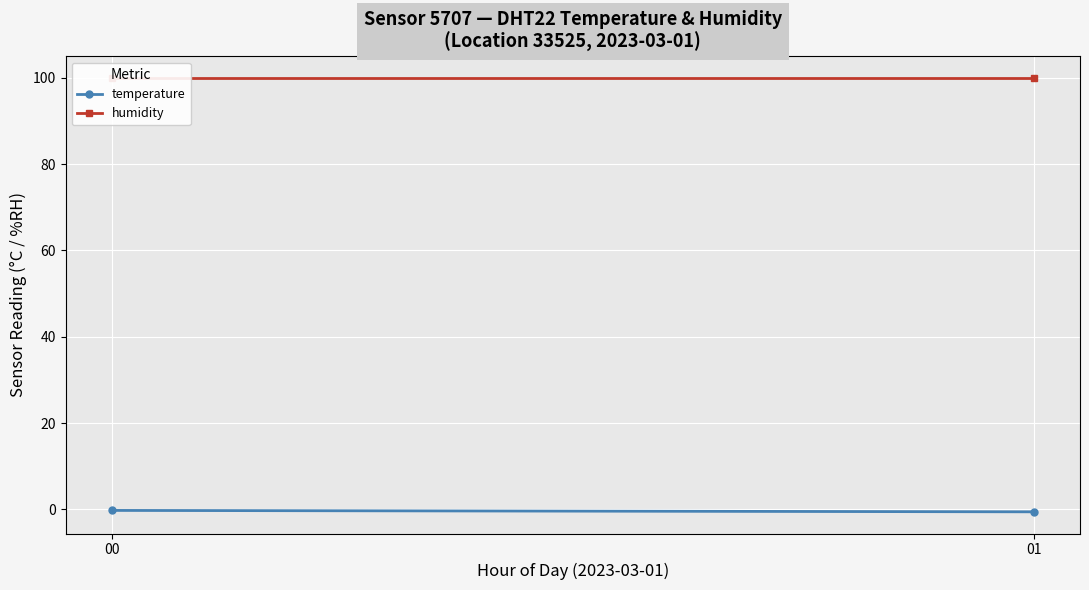

Which has a higher value, 00 or 01?

00